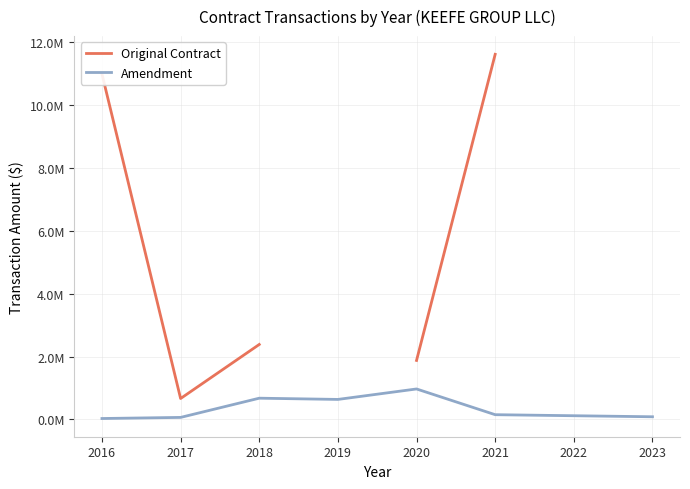

How many interior local peaks does the Amendment series have?

2